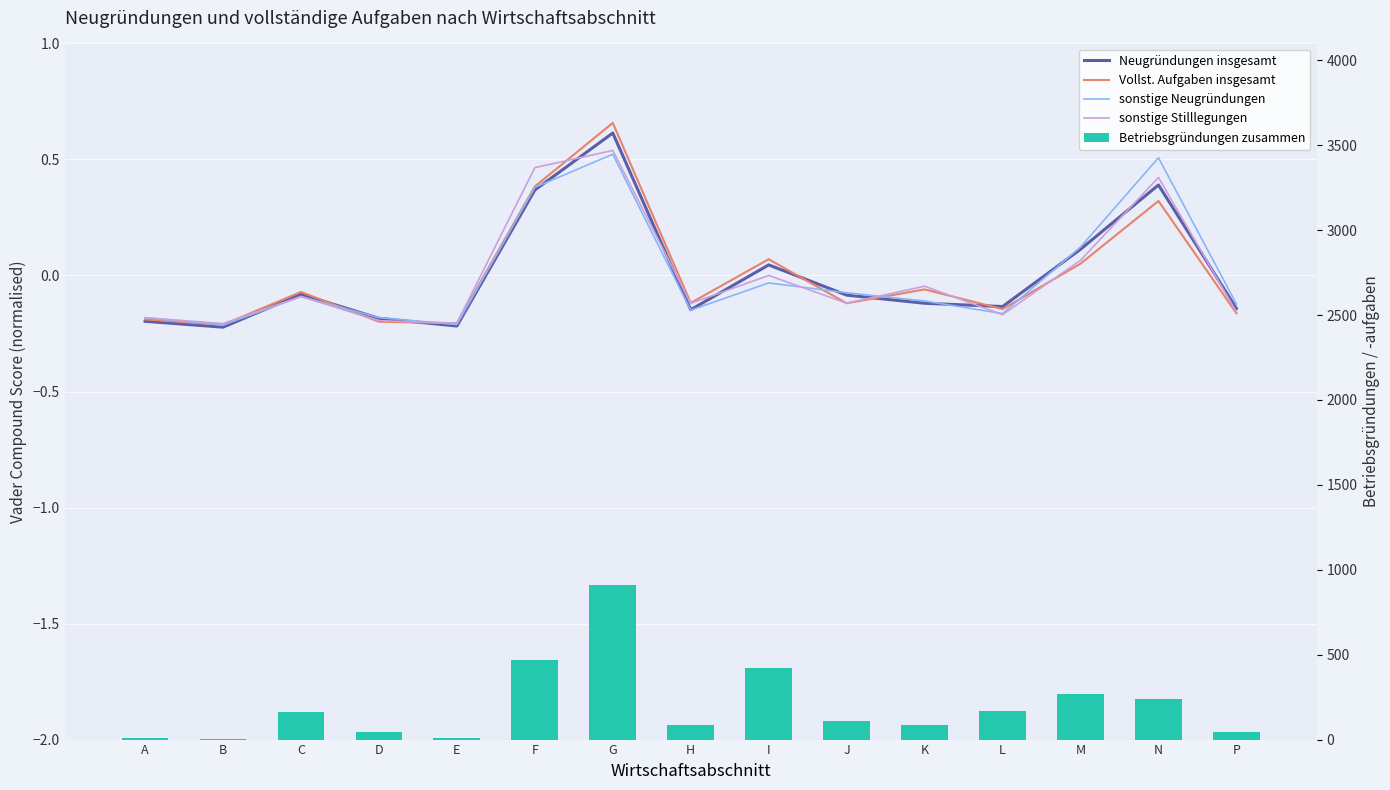

The value of sonstige Neugründungen at A is -0.2. True or false?

True